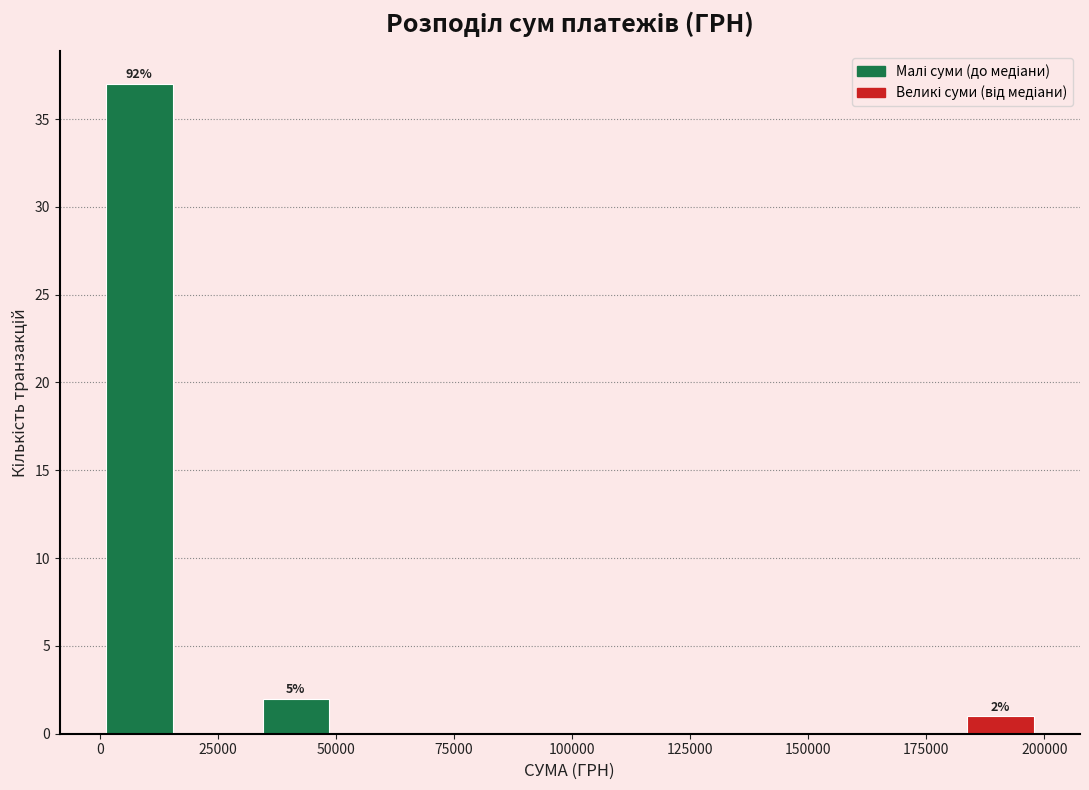

Around what value on the x-axis is the tallest bar? Give the approximate position of its centre, as read against the axis.

10000